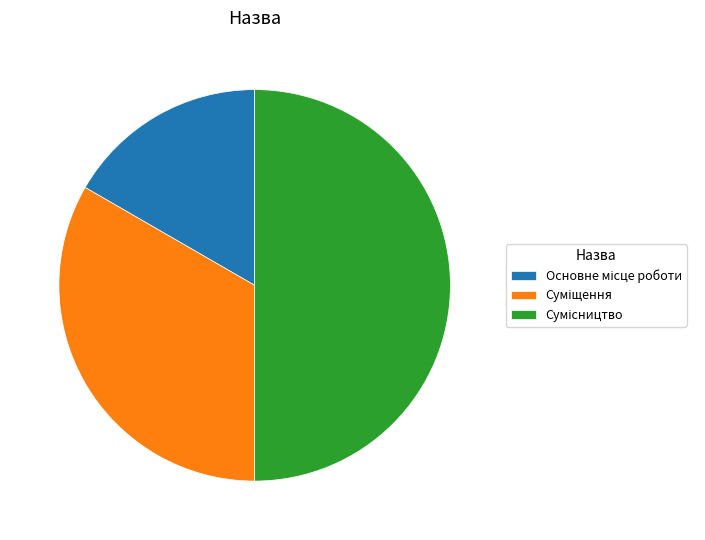

Which category has the smallest portion of the pie?

Основне місце роботи